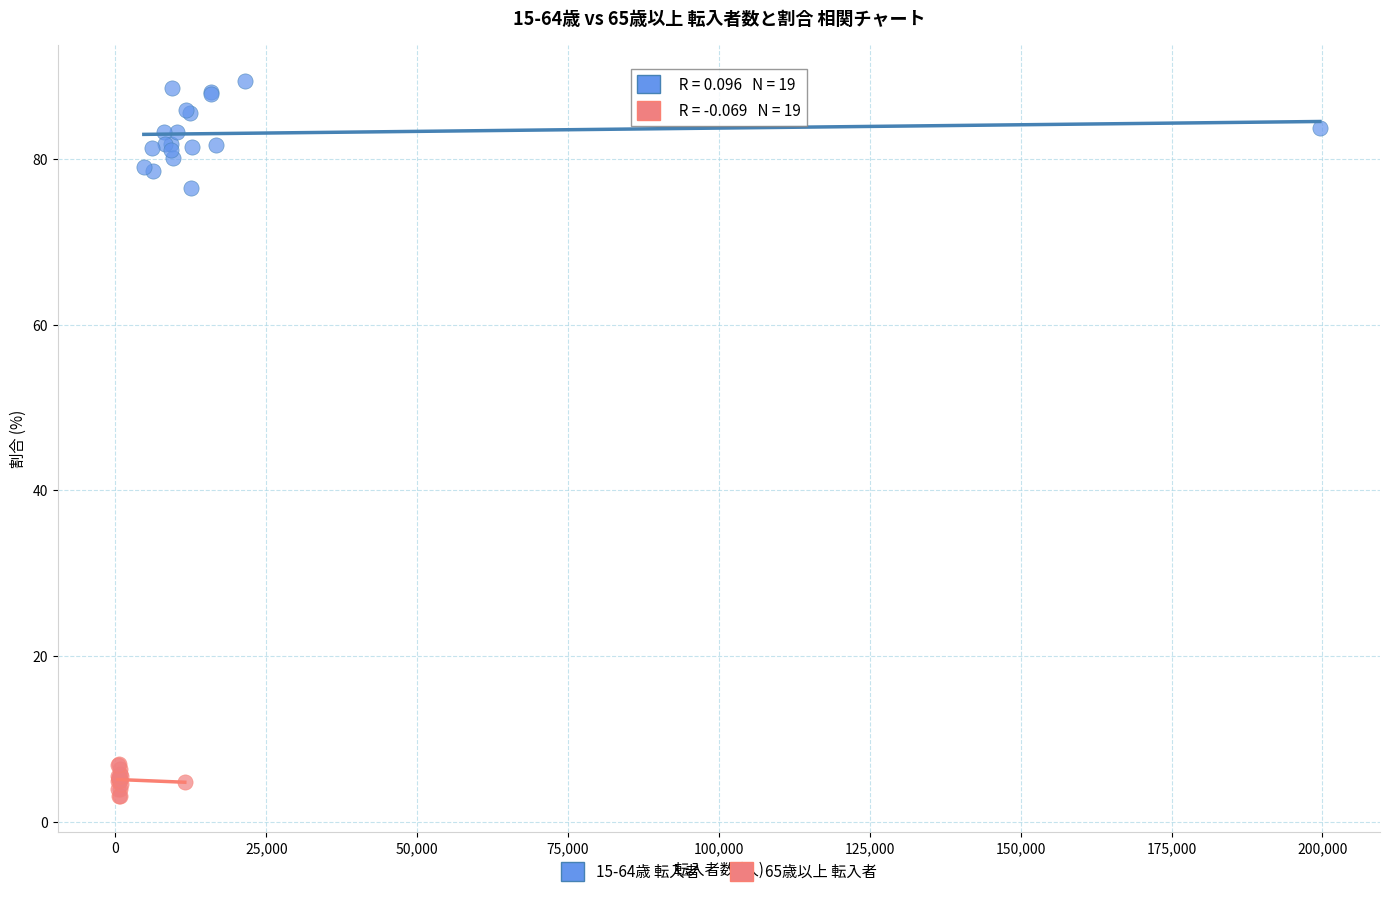

Which series contains the lowest Y value?

65歳以上 転入者